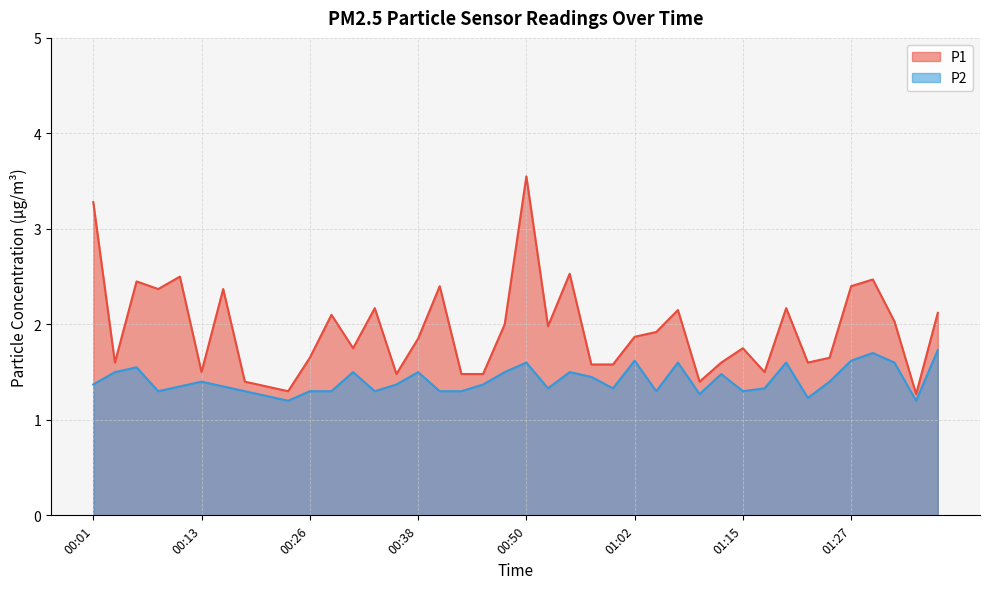

What are all the series names shown in the legend?

P1, P2